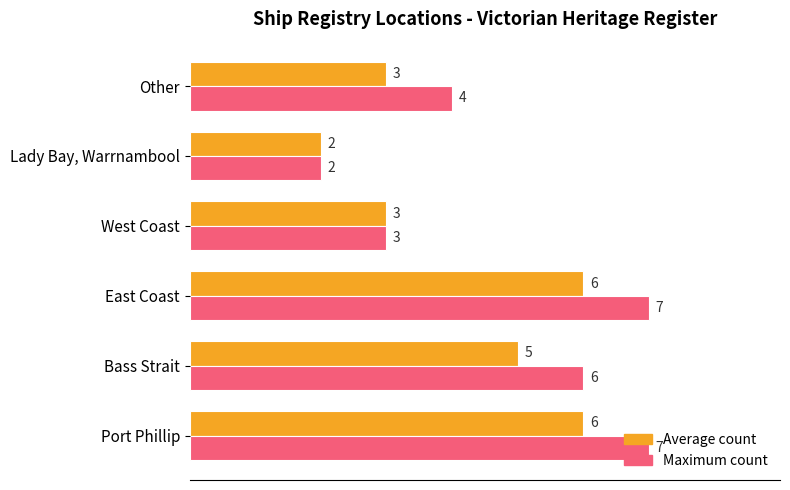

Where is Maximum count nearest to the value 4?

Other